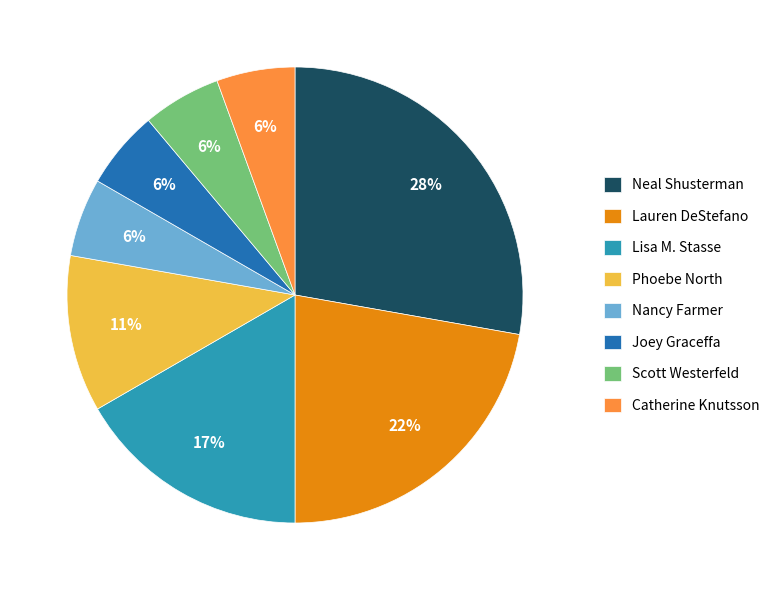

What is the ratio of the value at Nancy Farmer to the value at Phoebe North?

0.5